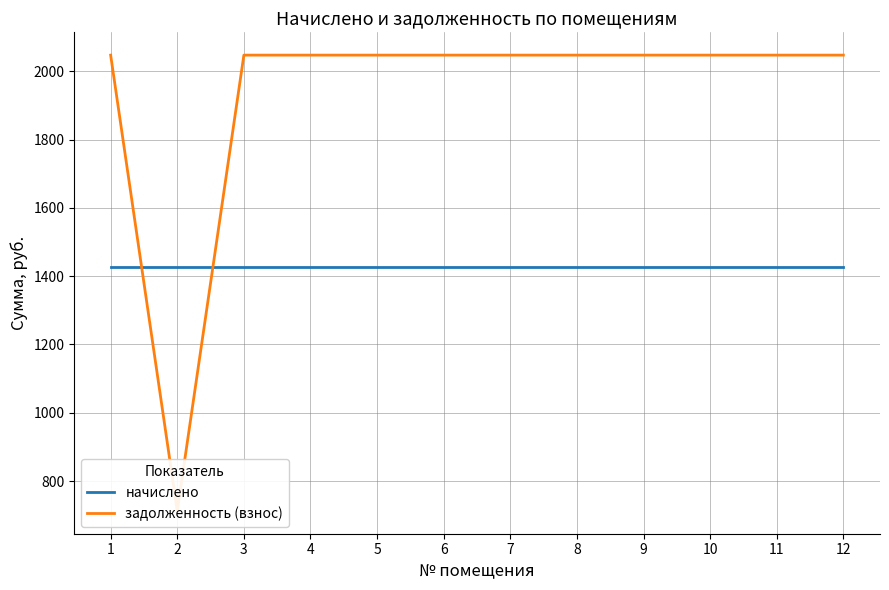

Between 4 and 12, which series saw the biggest shift?

начислено